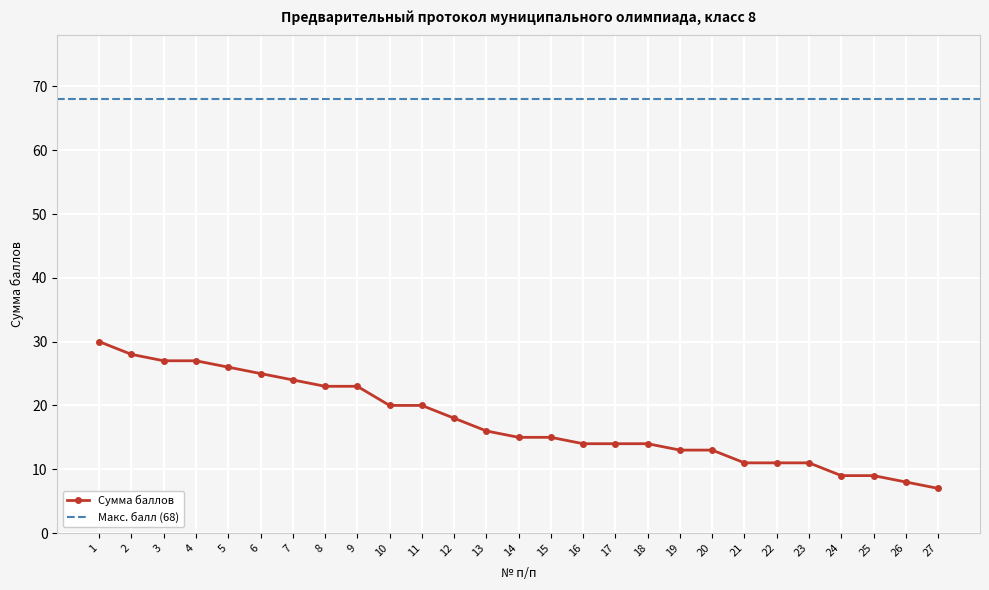

At which label does the data first exceed 15?

1